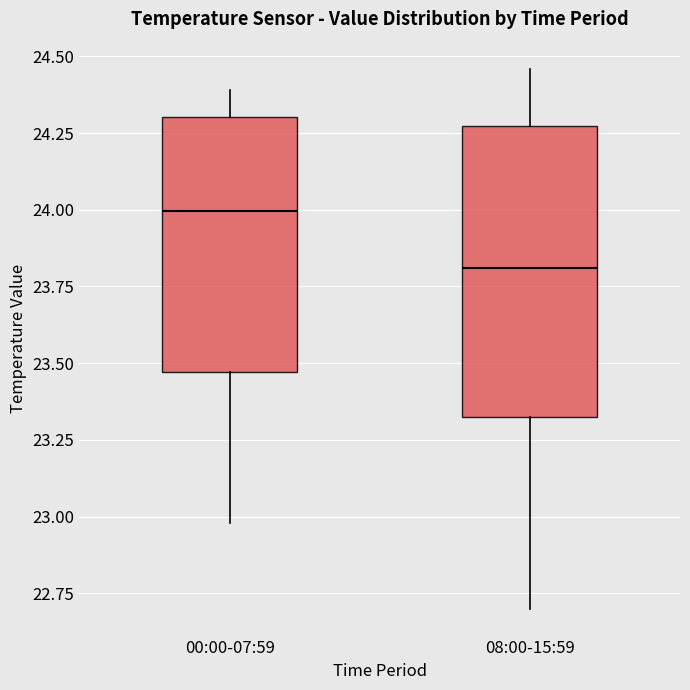

Reading left to right, transcribe this box plot: for each box, give where its median line is, the range the box spans, and where its two whiskers end, as read against the y-axis. The values are not printed on the chart, so give them approximately, as read against the axis.

00:00-07:59: median 24.00, box 23.45 to 24.30, whiskers 23.00 to 24.40
08:00-15:59: median 23.80, box 23.35 to 24.25, whiskers 22.70 to 24.45